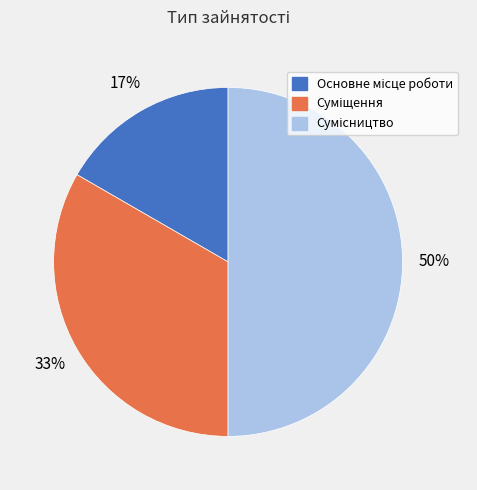

To the nearest percent, what is the difference between the largest and smallest slice percentages?

33%